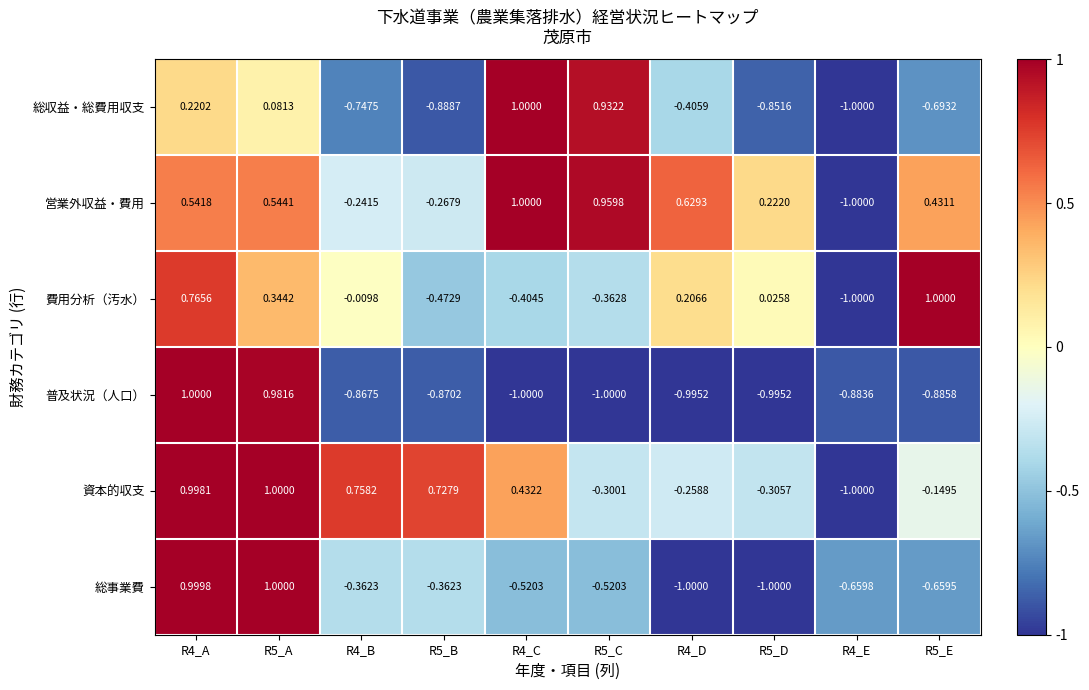

At R5_C, list the series in order from largest to smallest.

営業外収益・費用, 総収益・総費用収支, 資本的収支, 費用分析（汚水）, 総事業費, 普及状況（人口）